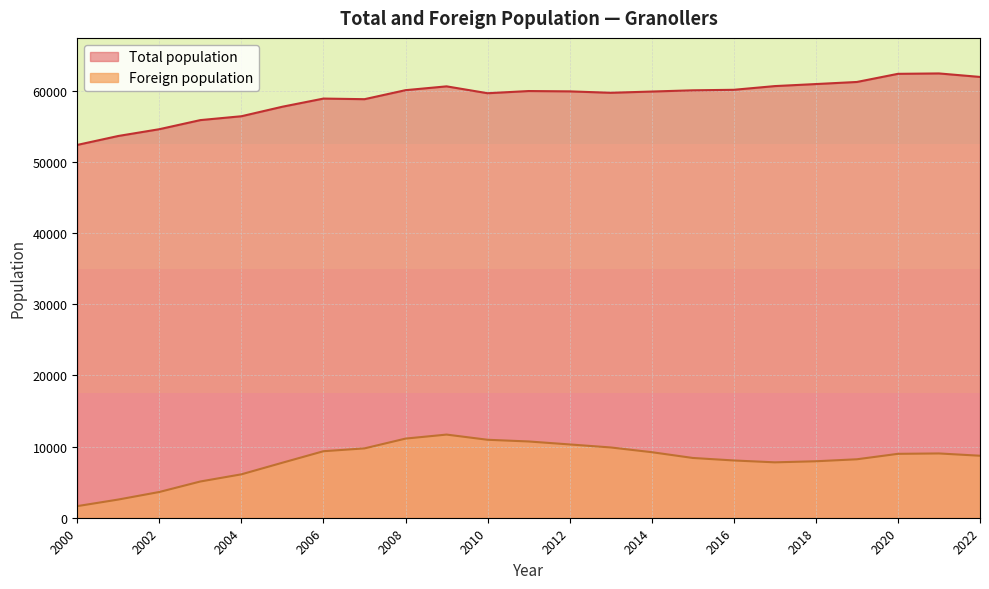

Which series has the largest total across all categories?

Total population